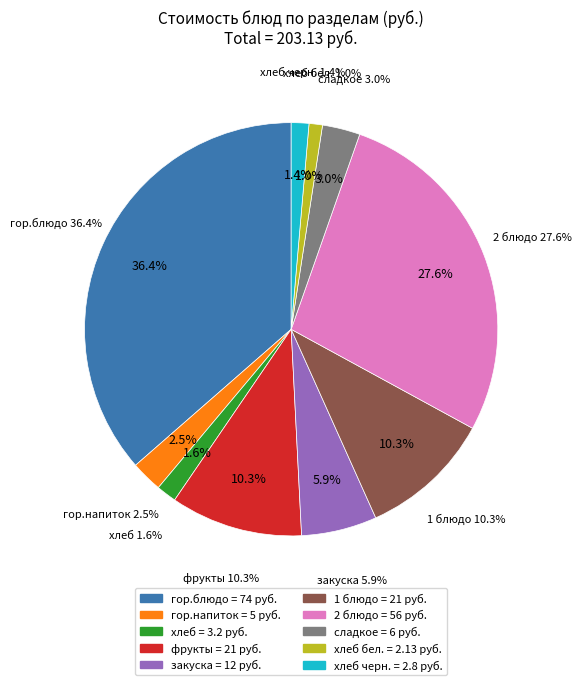

To the nearest percent, what is the difference between the гор.напиток and хлеб бел. slice percentages?

1%